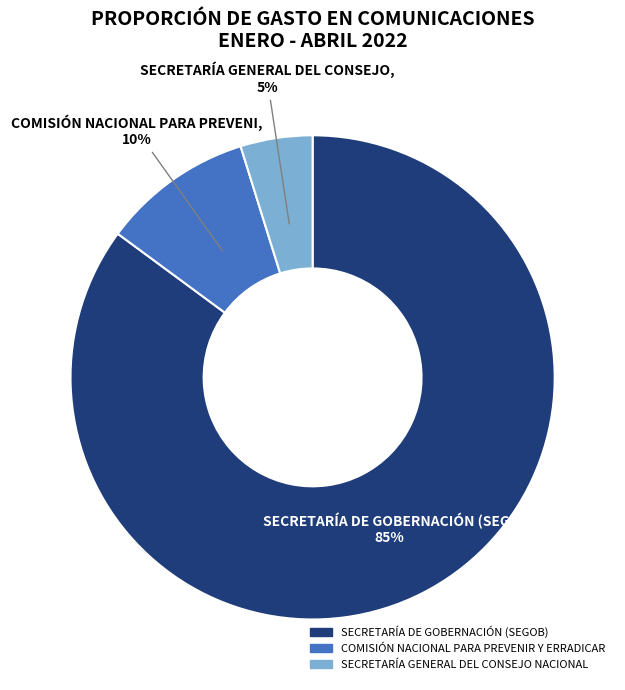

How many slices are in this pie chart?

3